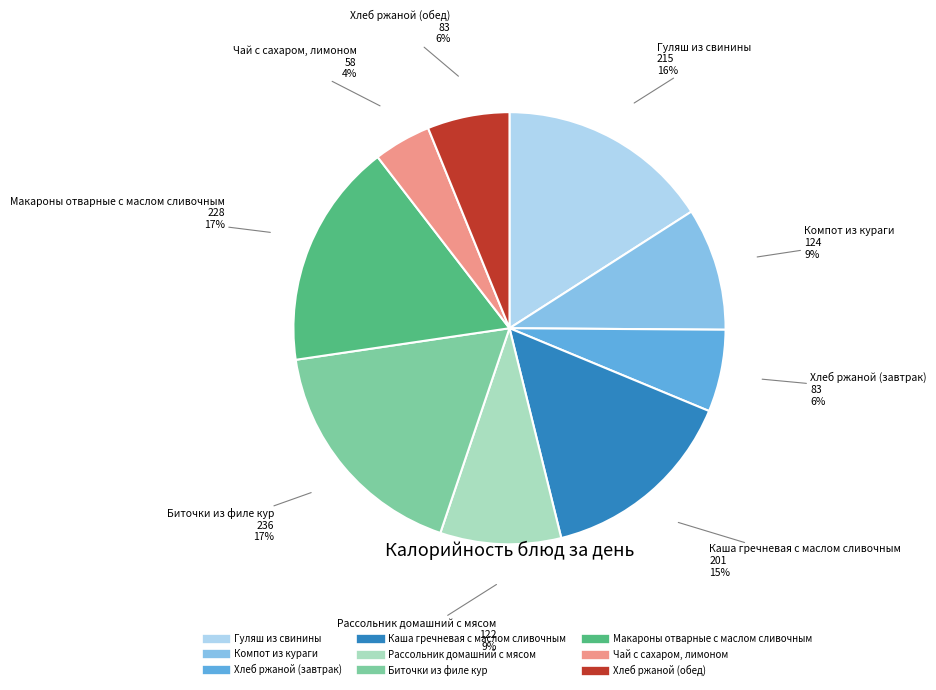

Between Чай с сахаром, лимоном and Каша гречневая с маслом сливочным, which is larger?

Каша гречневая с маслом сливочным